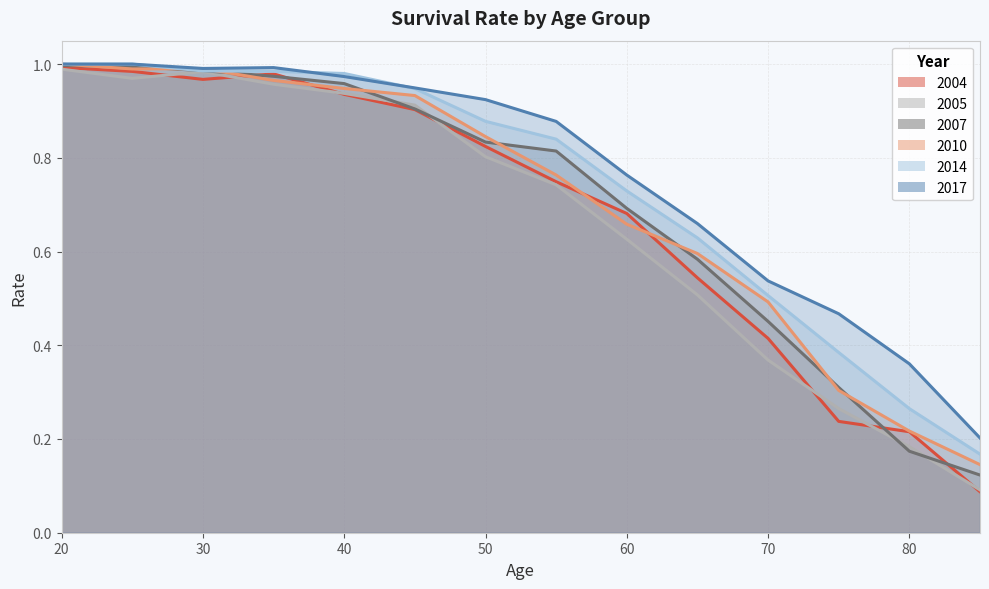

How many lines are shown in the chart?

6